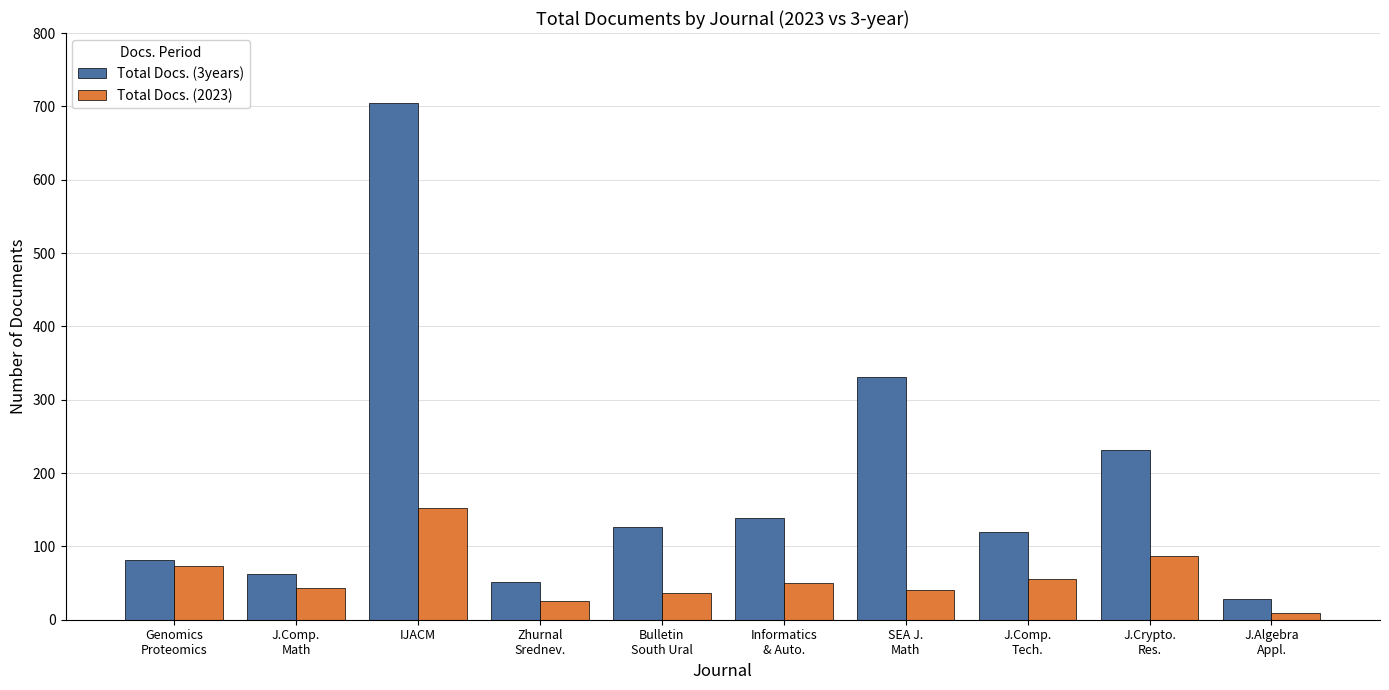

Which category has the highest value across all series?

IJACM